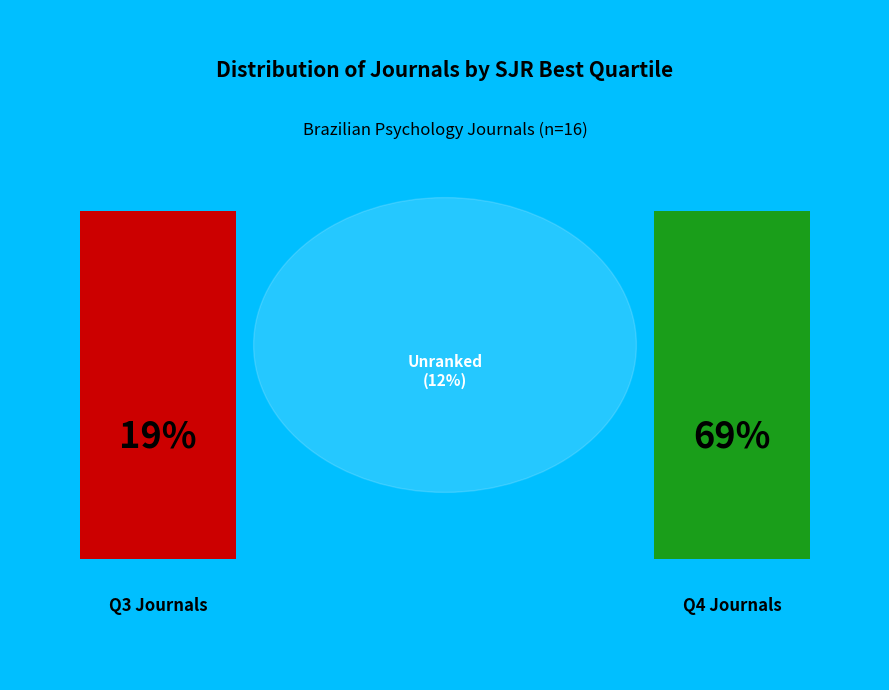

To the nearest percent, what is the combined percentage of Q3 and -?

31%